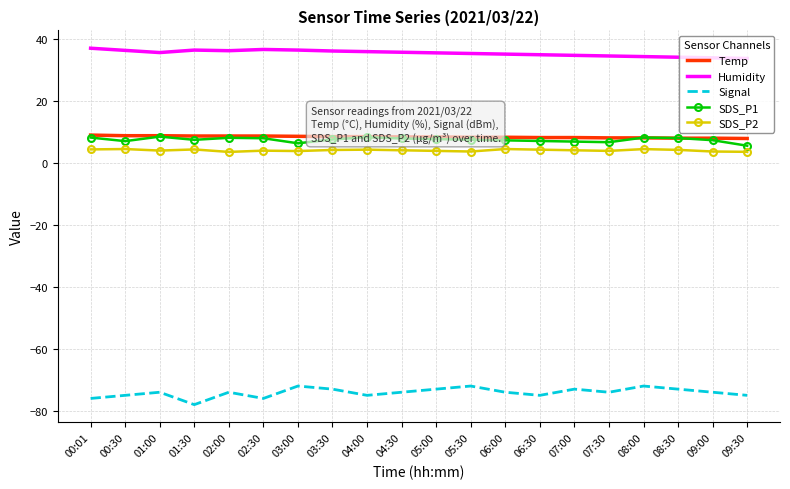

What is the sum of all Humidity values?

706.2